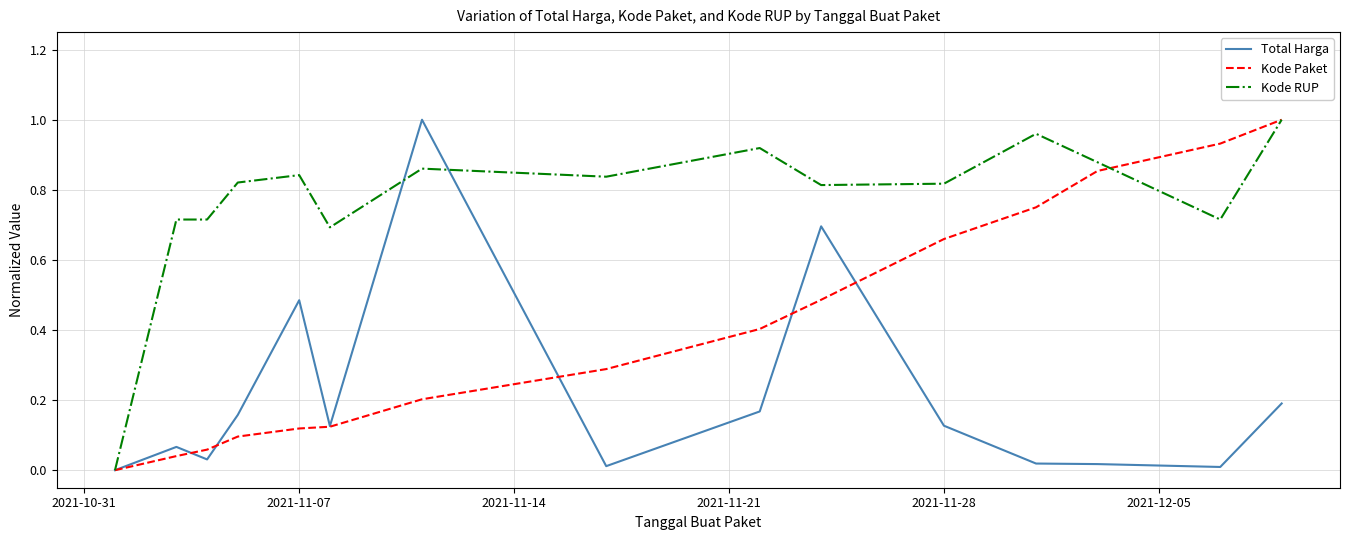

List the series in order of their overall mean, lowest first.

Total Harga, Kode Paket, Kode RUP